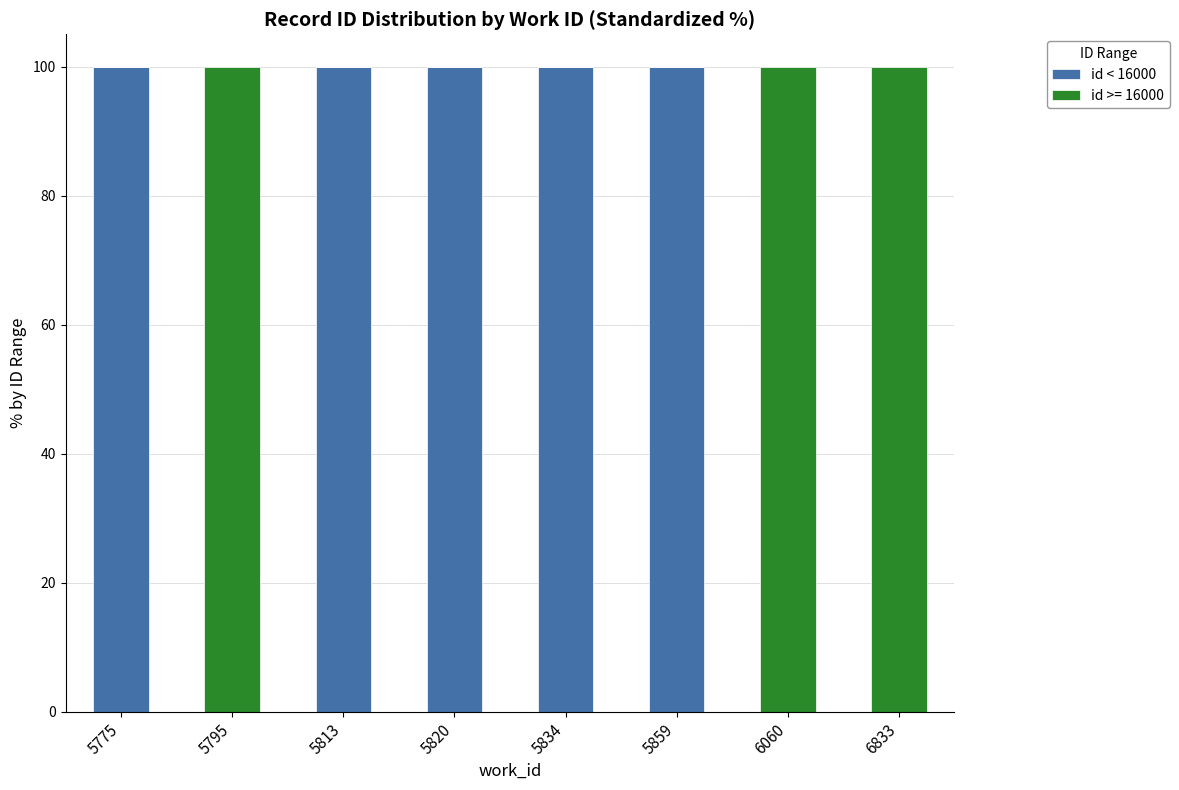

What is the total value across all series at 5859?

100